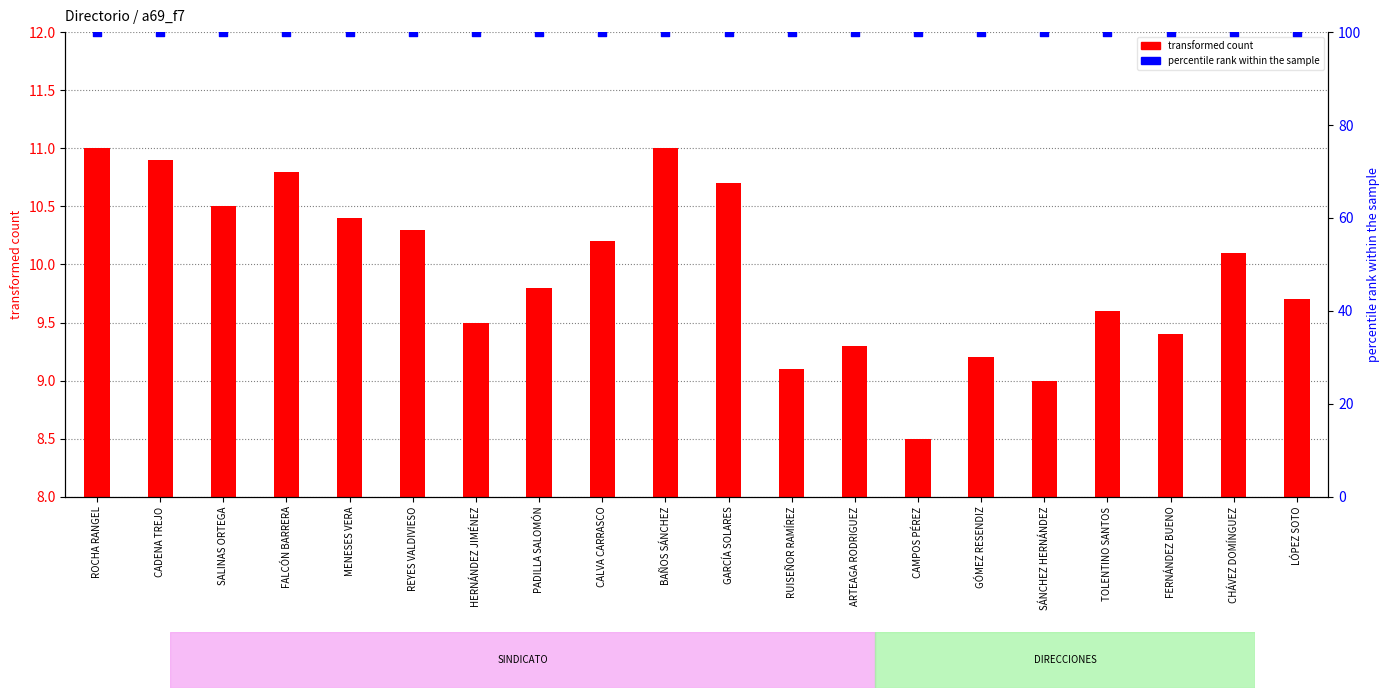

Which series reaches the minimum Y coordinate?

transformed count